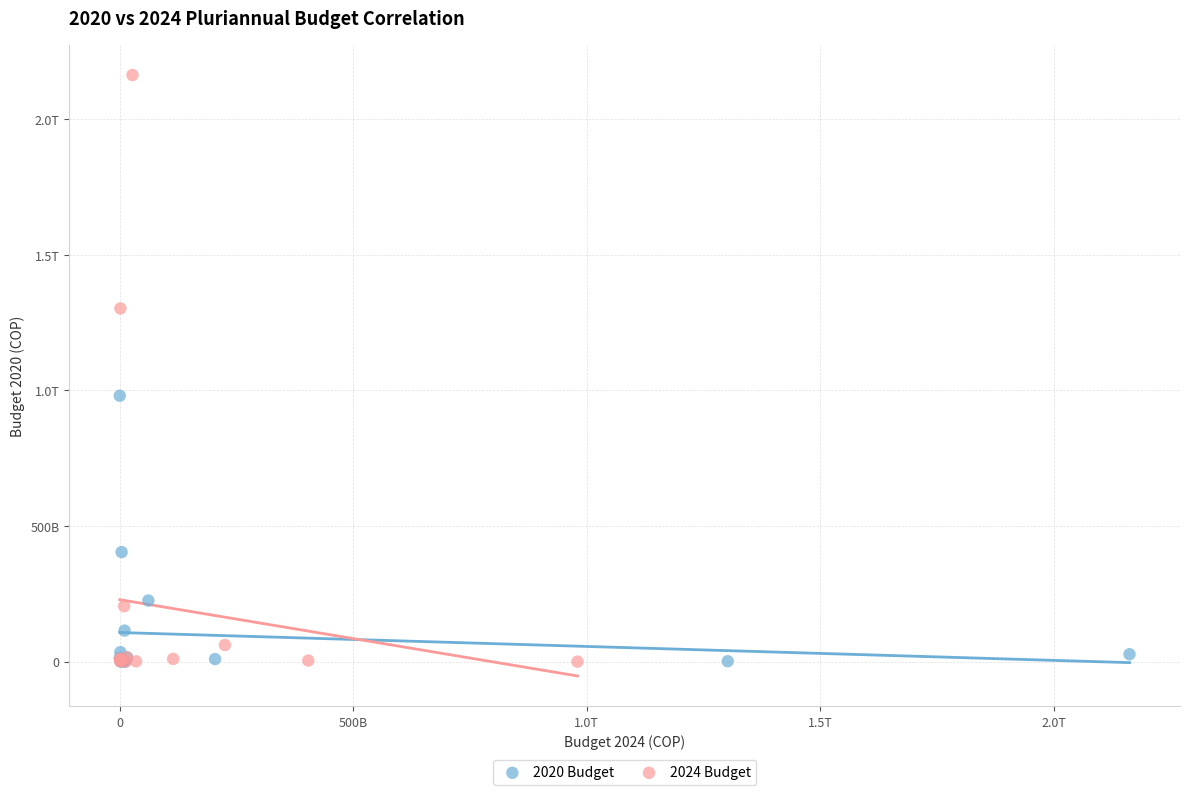

What are all the series names shown in the legend?

2020 Budget, 2024 Budget